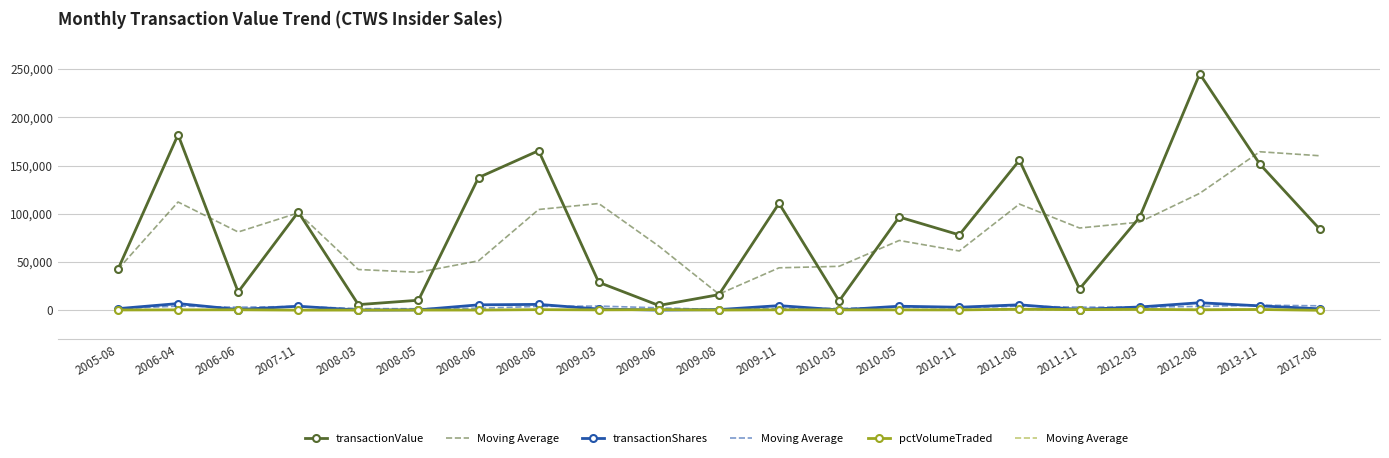

At which category is the sum across all series the highest?

2012-08